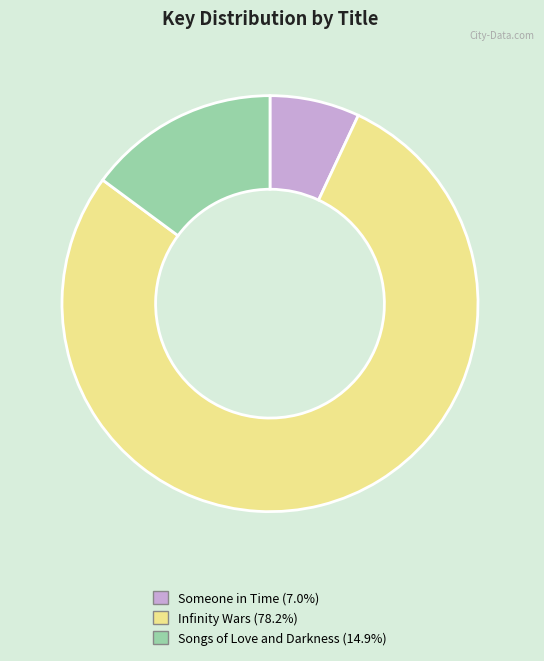

Is Infinity Wars the majority of the pie?

Yes